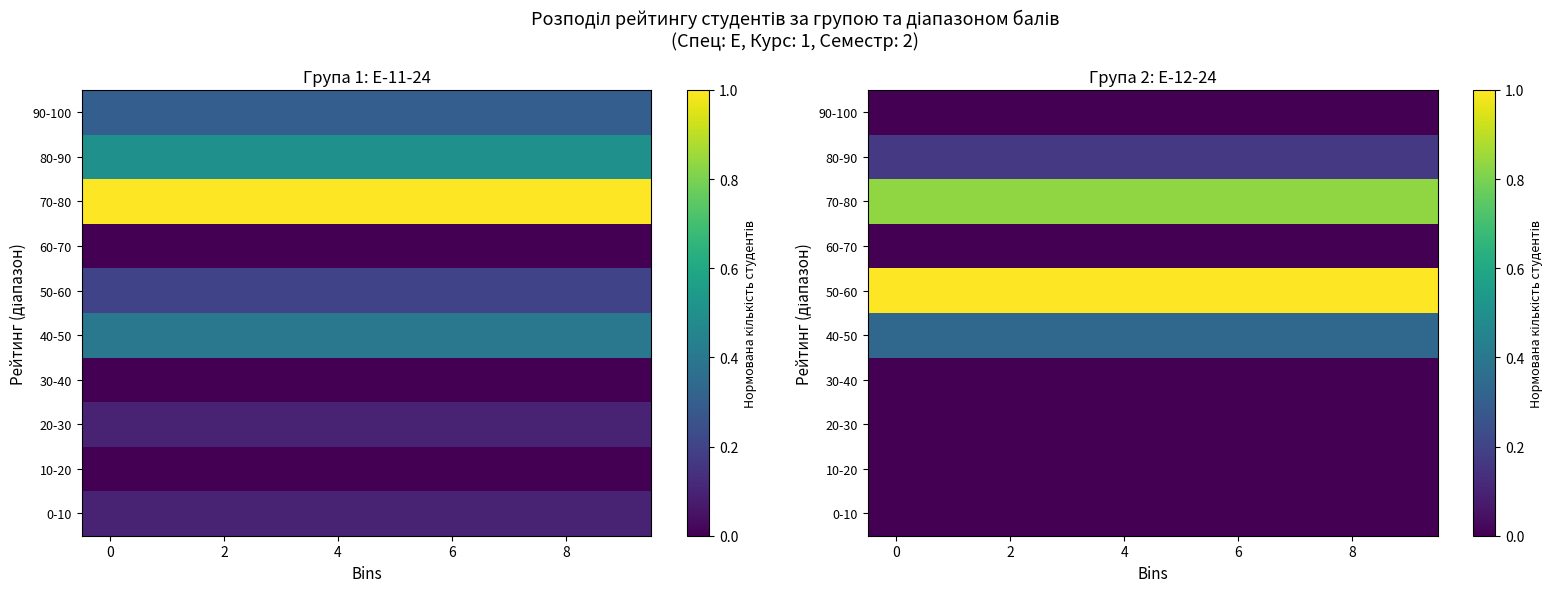

How many data points does each series have?

10